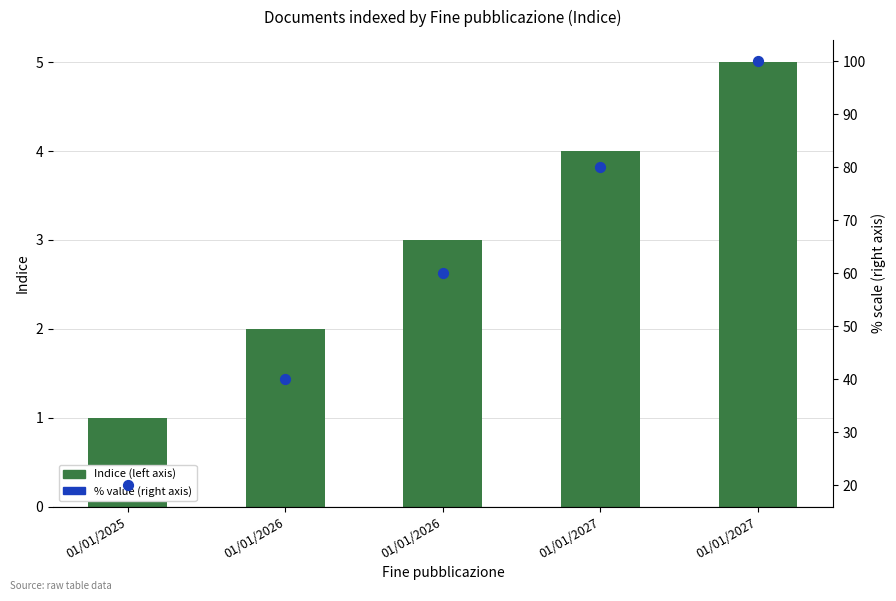

Which series reaches the minimum Y coordinate?

Indice (left axis)